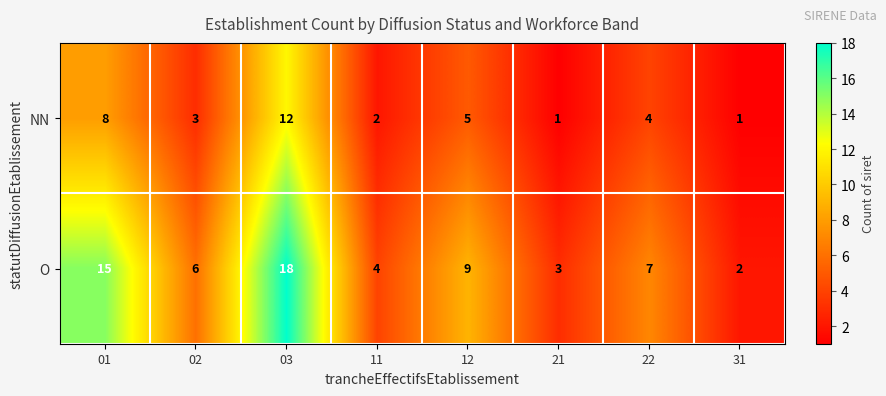

Rank the series by their maximum value, from highest to lowest.

O, NN